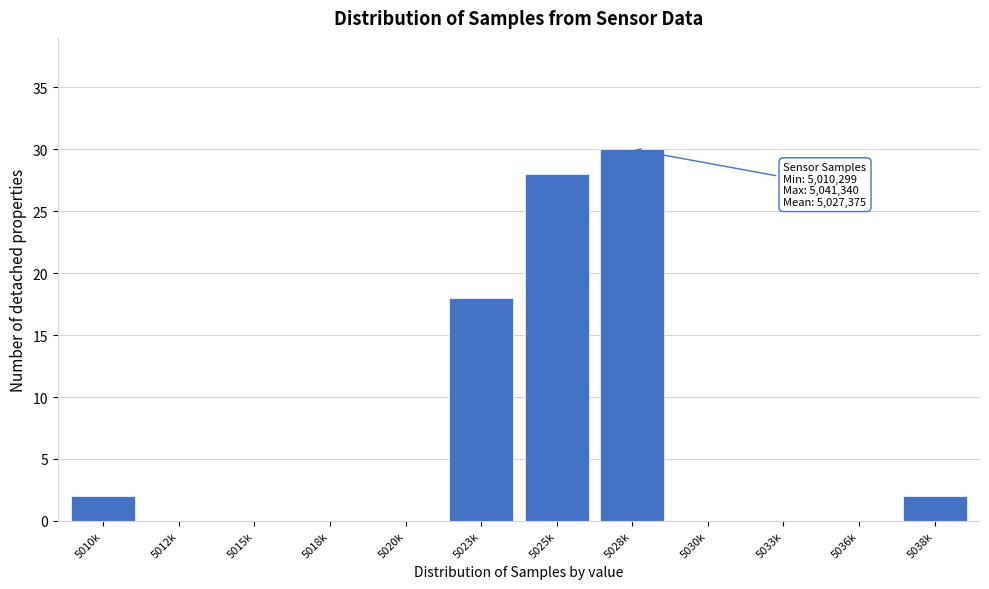

Reading left to right, what are all the values shown in this chart?

5010k=2	5012k=0	5015k=0	5018k=0	5020k=0	5023k=18	5025k=28	5028k=30	5030k=0	5033k=0	5036k=0	5038k=2